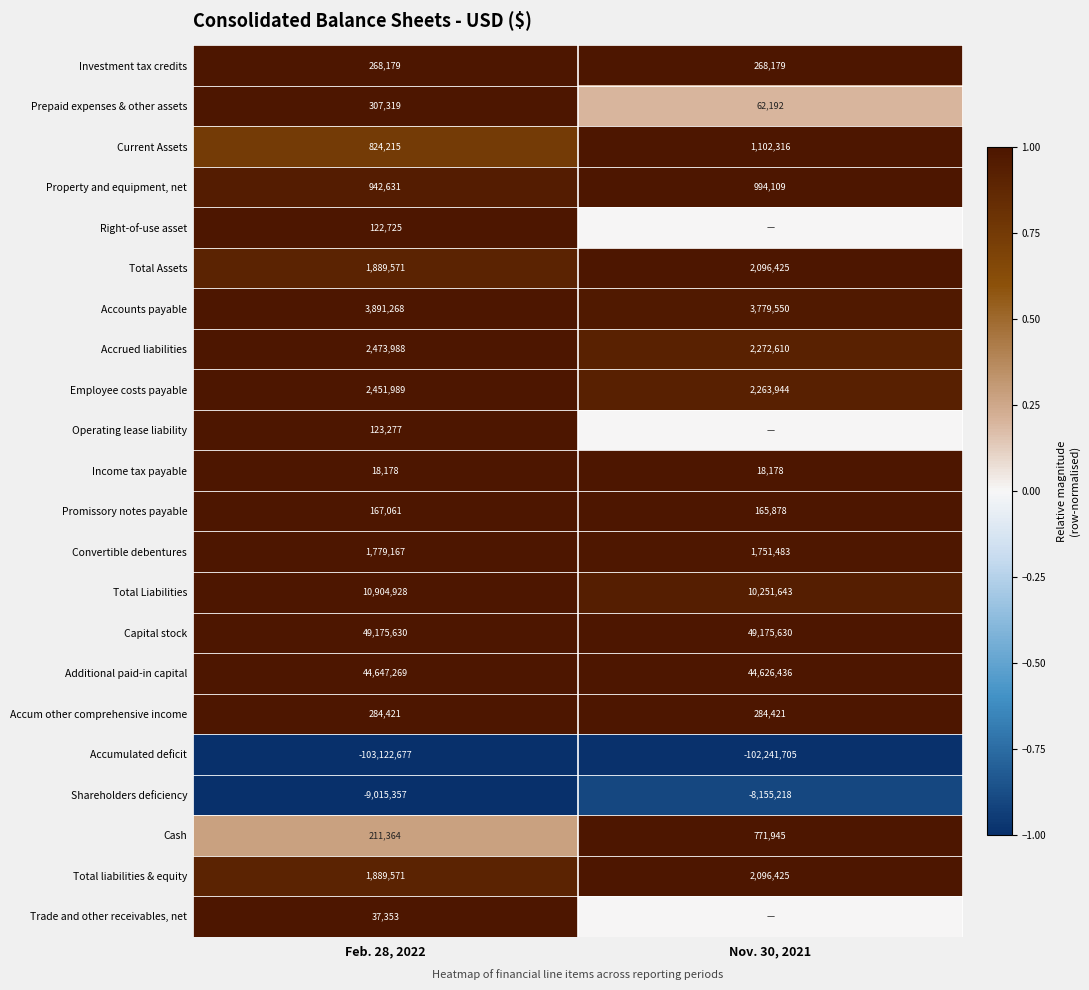

Is the value of Promissory notes payable at Feb. 28, 2022 greater than the value of Prepaid expenses & other assets at Nov. 30, 2021?

Yes